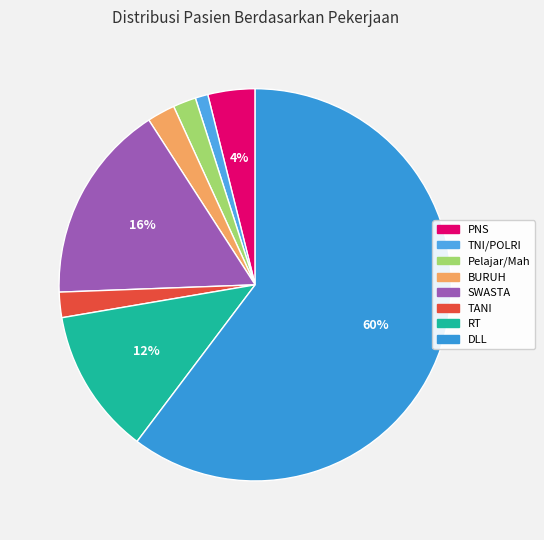

How many slices are in this pie chart?

8